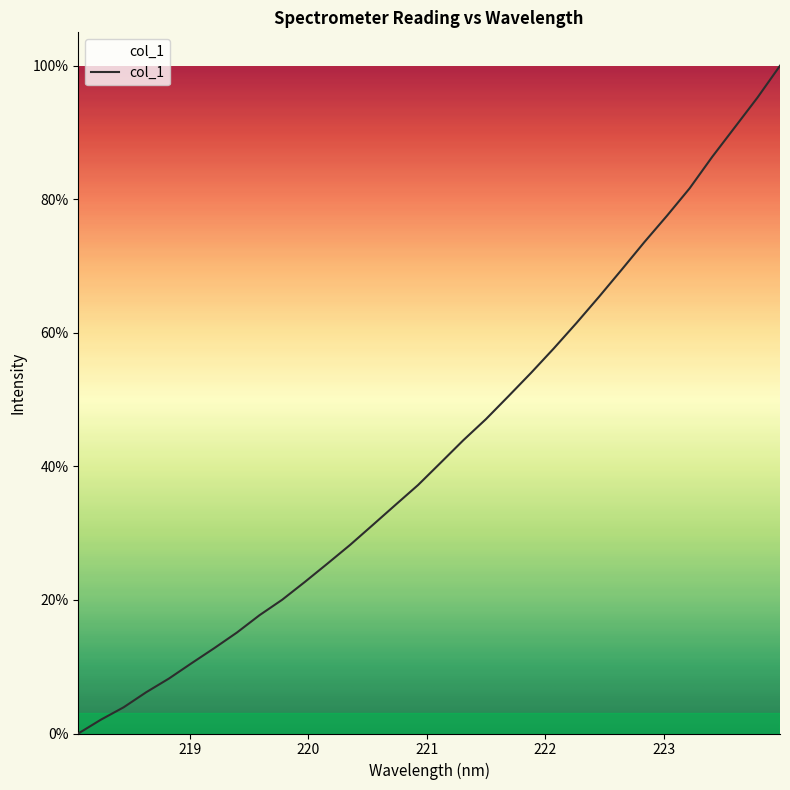

Which category has the lowest value across all series?

218.0596